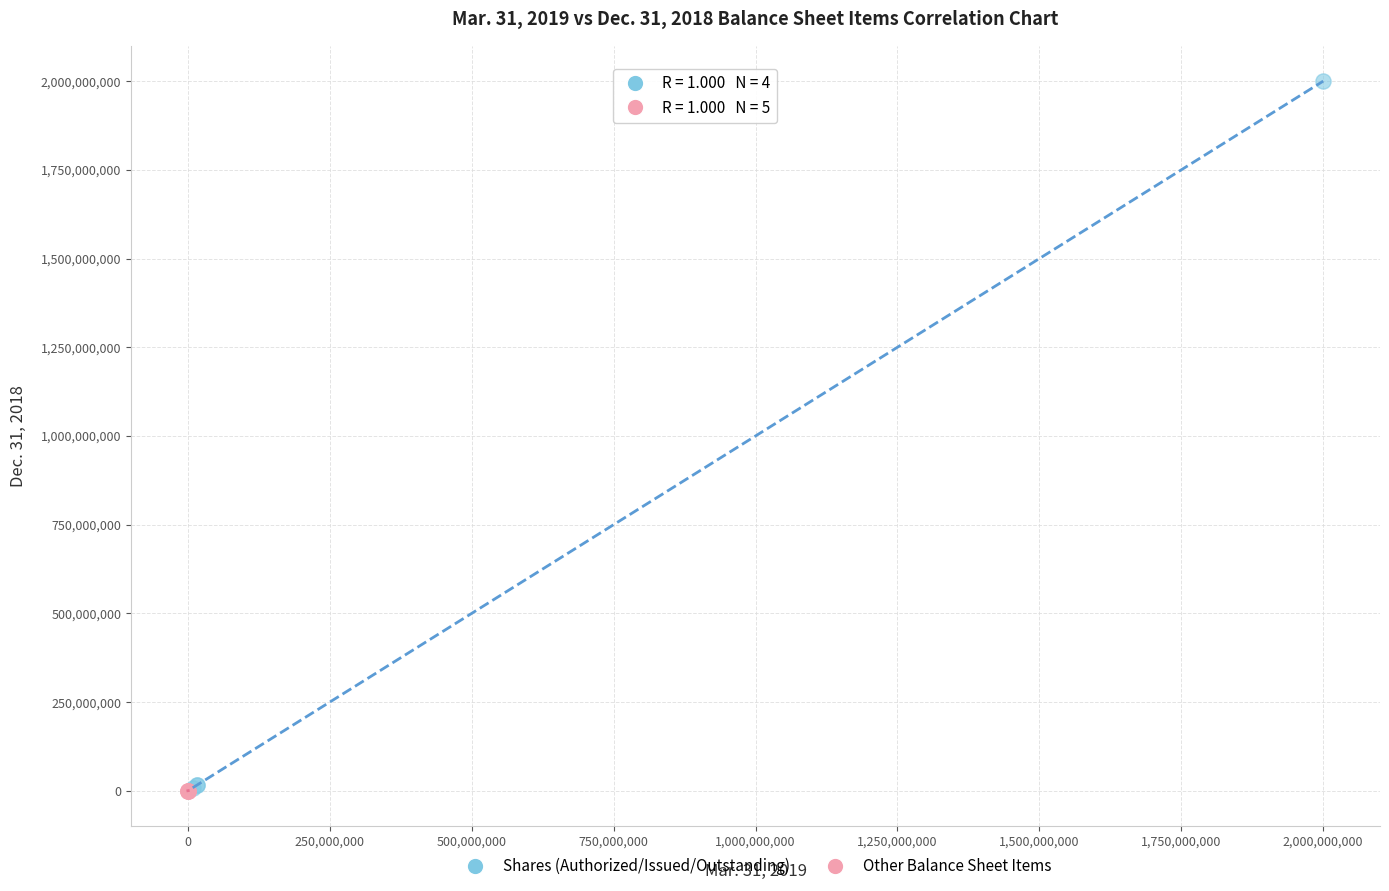

Which series contains the highest Y value?

Shares (Authorized/Issued/Outstanding)